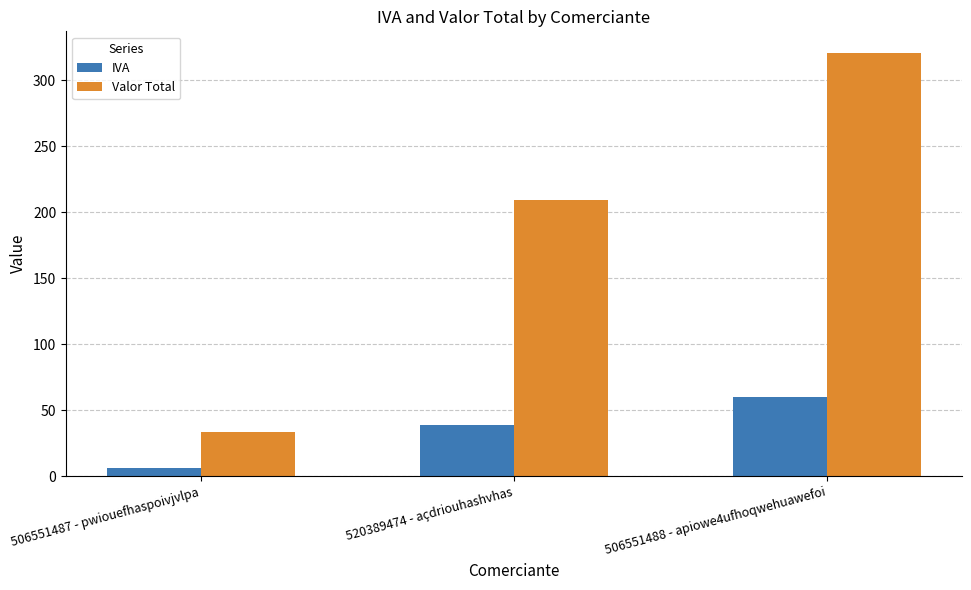

At which label does Valor Total reach its minimum?

506551487 - pwiouefhaspoivjvlpa